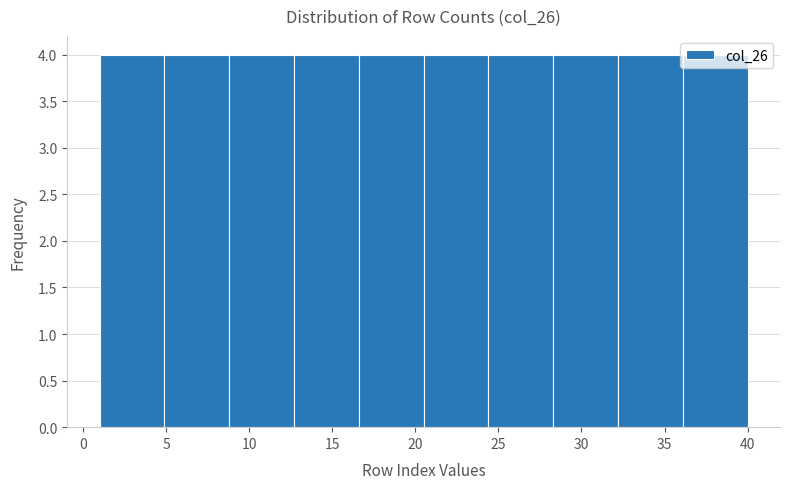

Reading left to right, transcribe this chart: for each bar, give the range it covers on the x-axis and its height. Neither the bar edges nor the heights are printed on the chart, so give them approximately, as read against the axes.

1.0 to 4.9: 4
4.9 to 8.8: 4
8.8 to 12.7: 4
12.7 to 16.6: 4
16.6 to 20.5: 4
20.5 to 24.4: 4
24.4 to 28.3: 4
28.3 to 32.2: 4
32.2 to 36.1: 4
36.1 to 40.0: 4